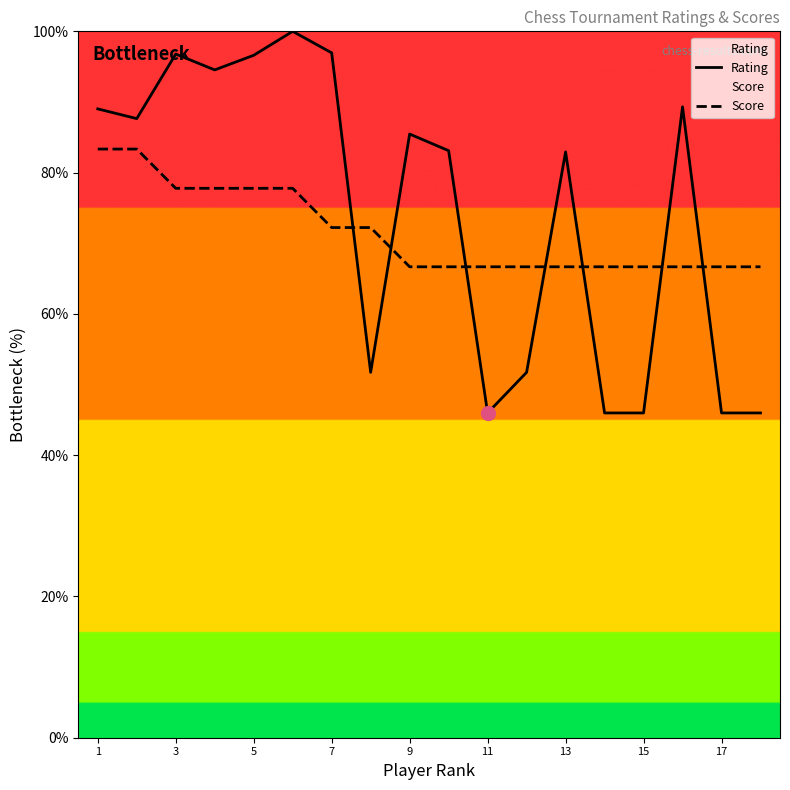

What is the difference between the maximum and second lowest values in the Rating series?

54.0